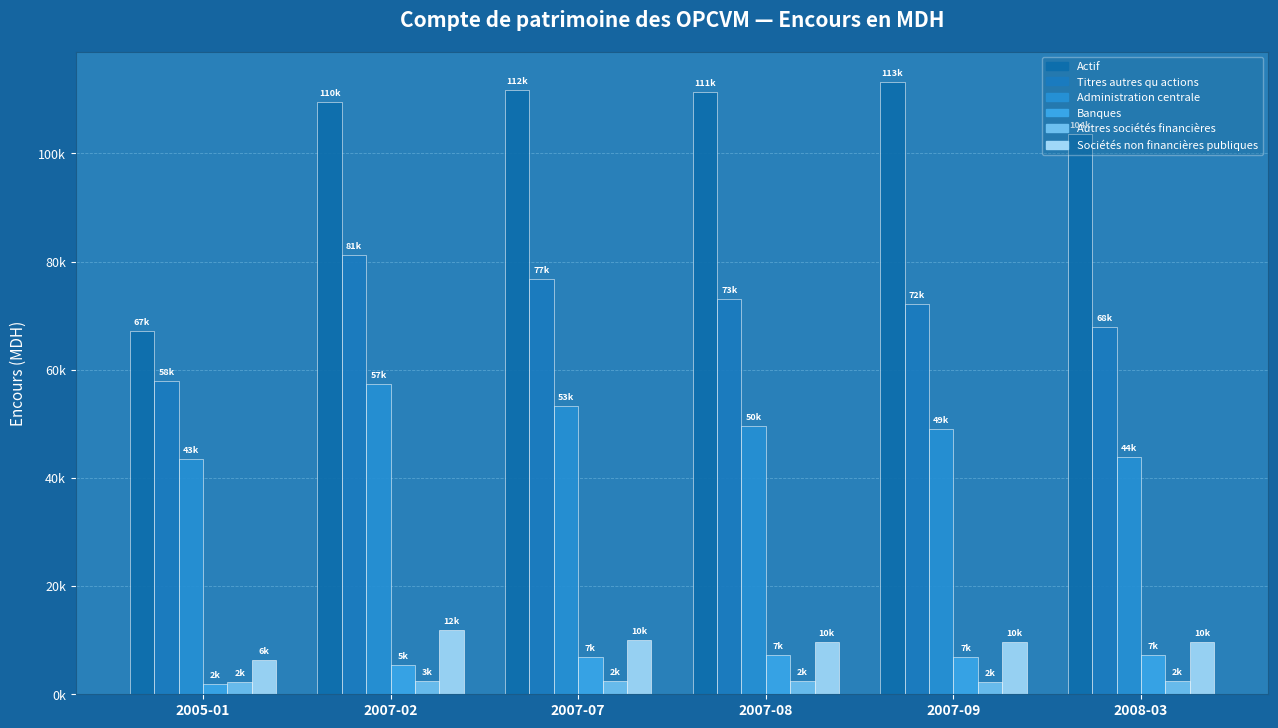

The Sociétés non financières publiques series shows 11142.4 at 2005-01. True or false?

False